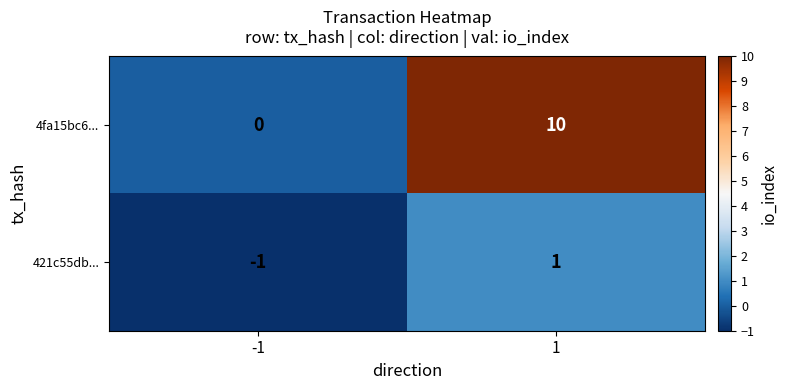

At 1, list the series in order from largest to smallest.

4fa15bc6..., 421c55db...